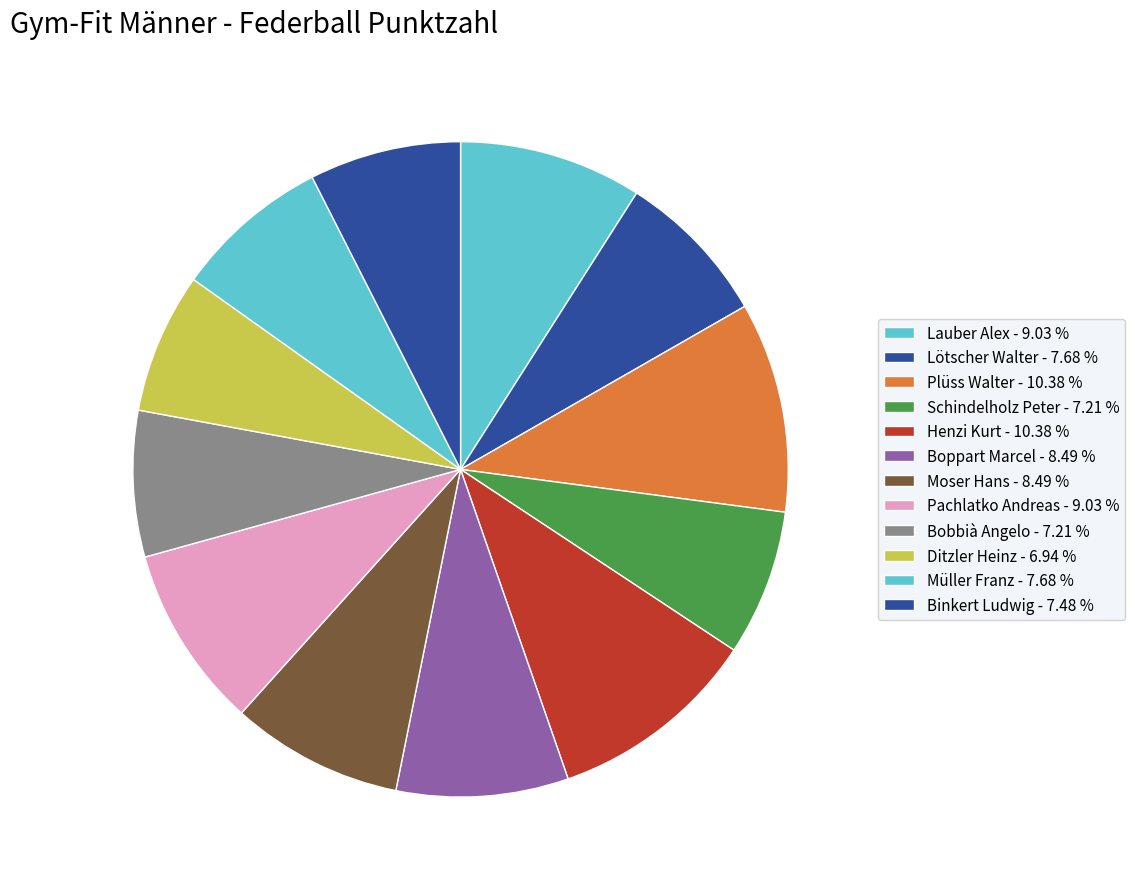

Approximately how many times larger is the value at Lötscher Walter compared to Boppart Marcel?

0.9